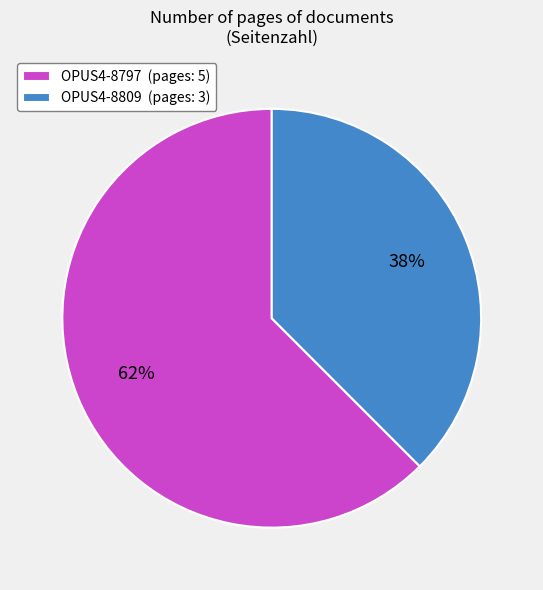

Does any single category account for the majority?

Yes